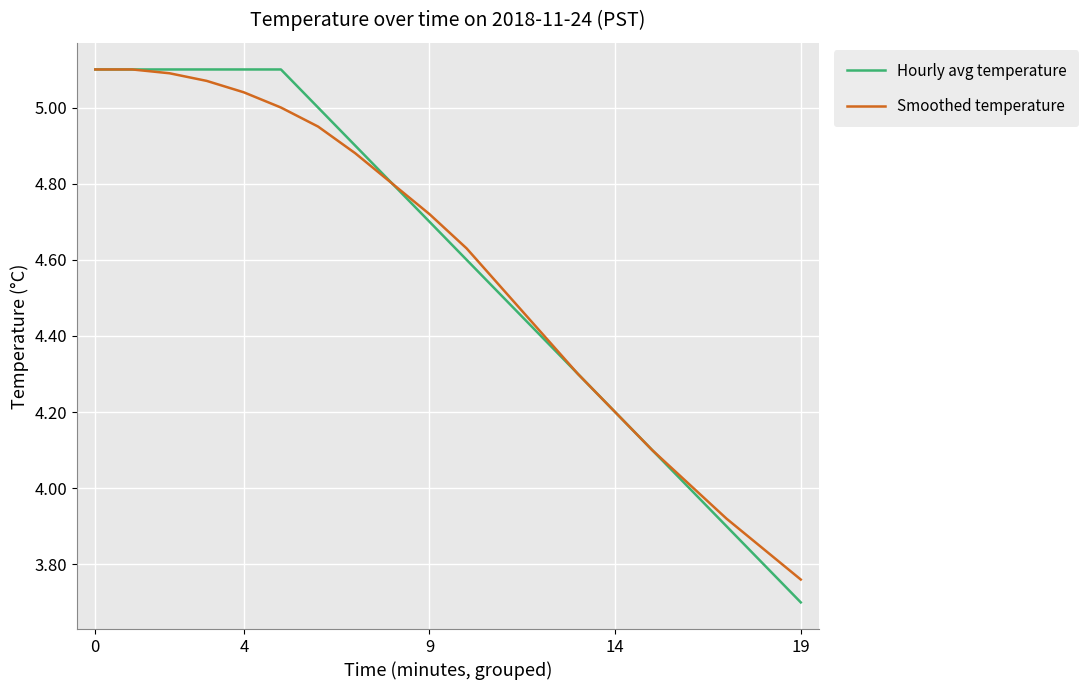

What is the minimum value shown in the chart?

3.7